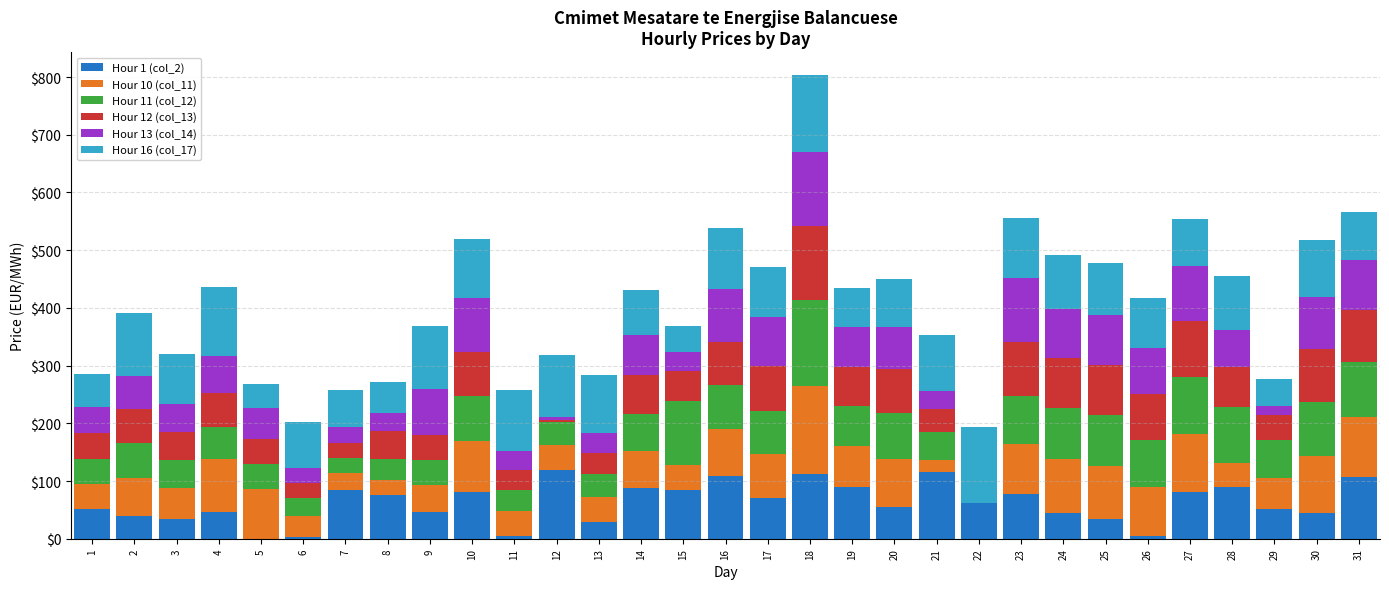

At which category is the sum across all series the highest?

18